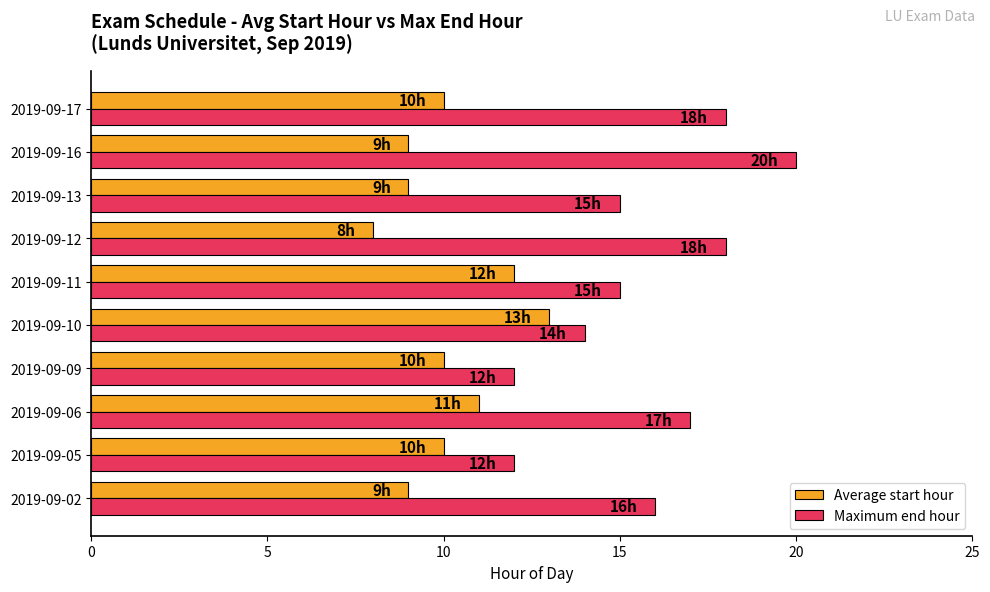

What is the difference between the highest and lowest values at 2019-09-16?

11